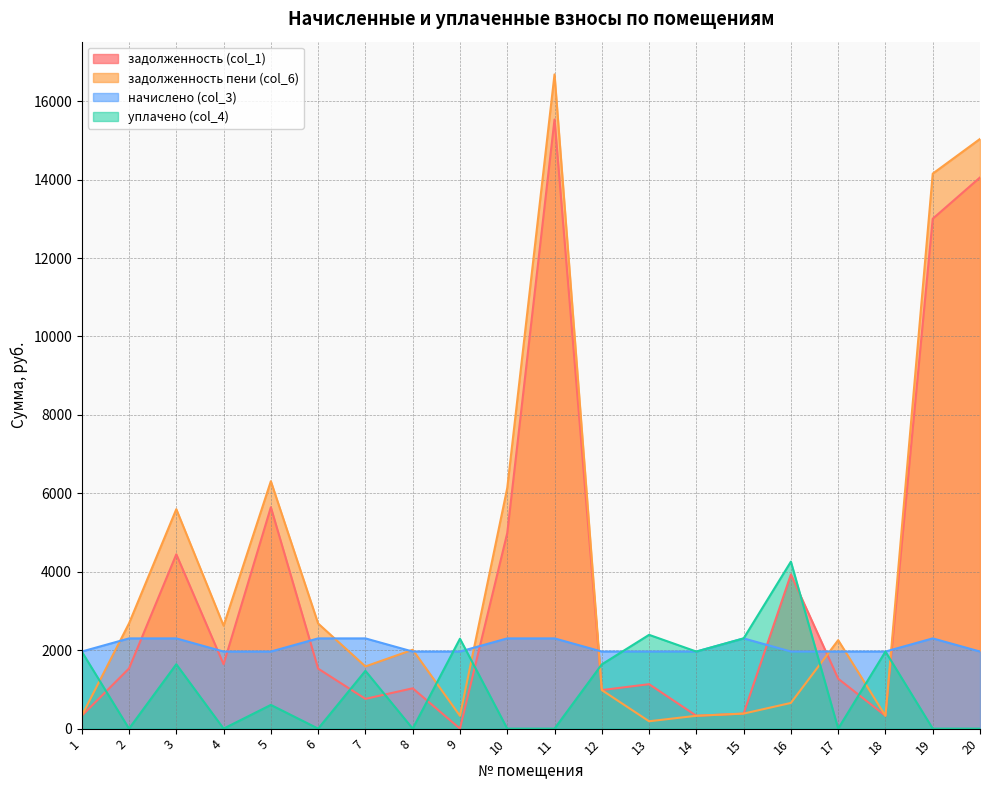

Is it true that задолженность (col_1) equals 14054.9 at 20?

True